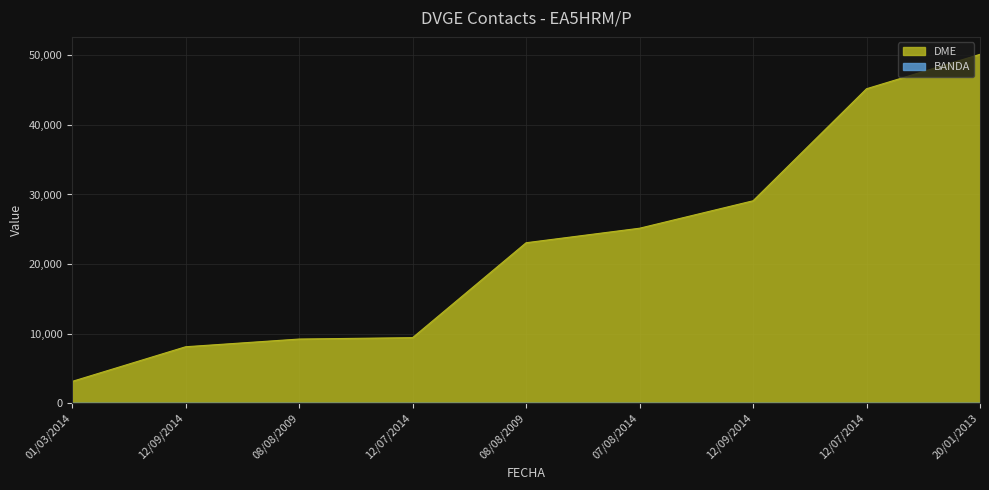

Which label corresponds to the largest value in the chart?

20/01/2013